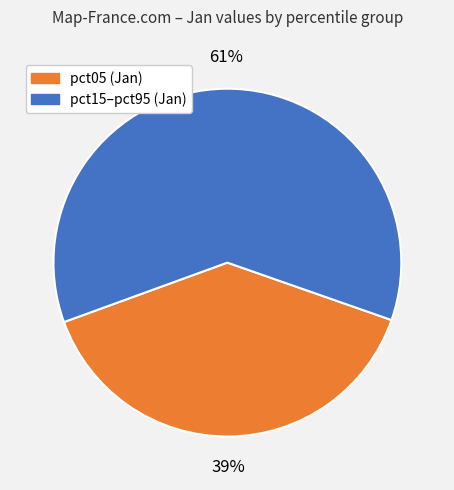

To the nearest percent, what is the average slice percentage?

50%